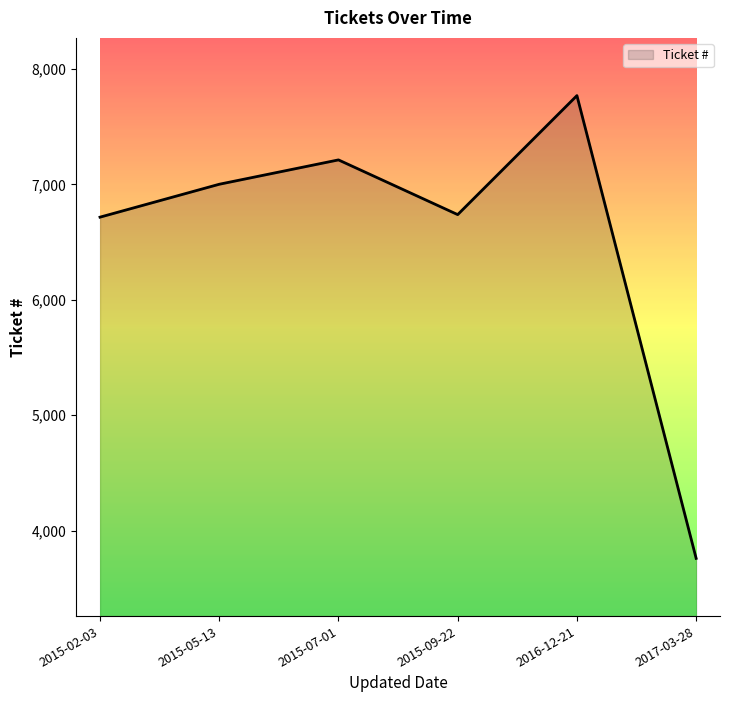

Read the value at 2015-02-03, to the nearest 10.

6720